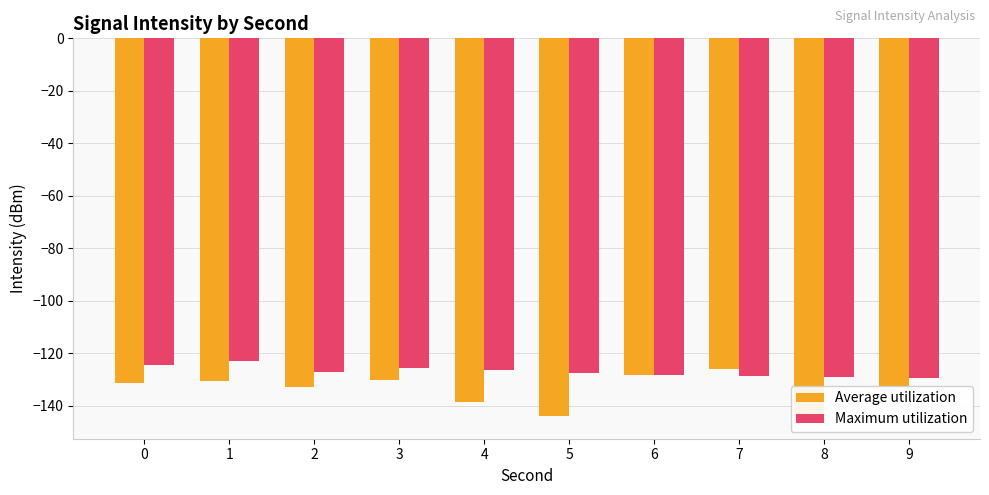

Rank the series by their maximum value, from lowest to highest.

Average utilization, Maximum utilization